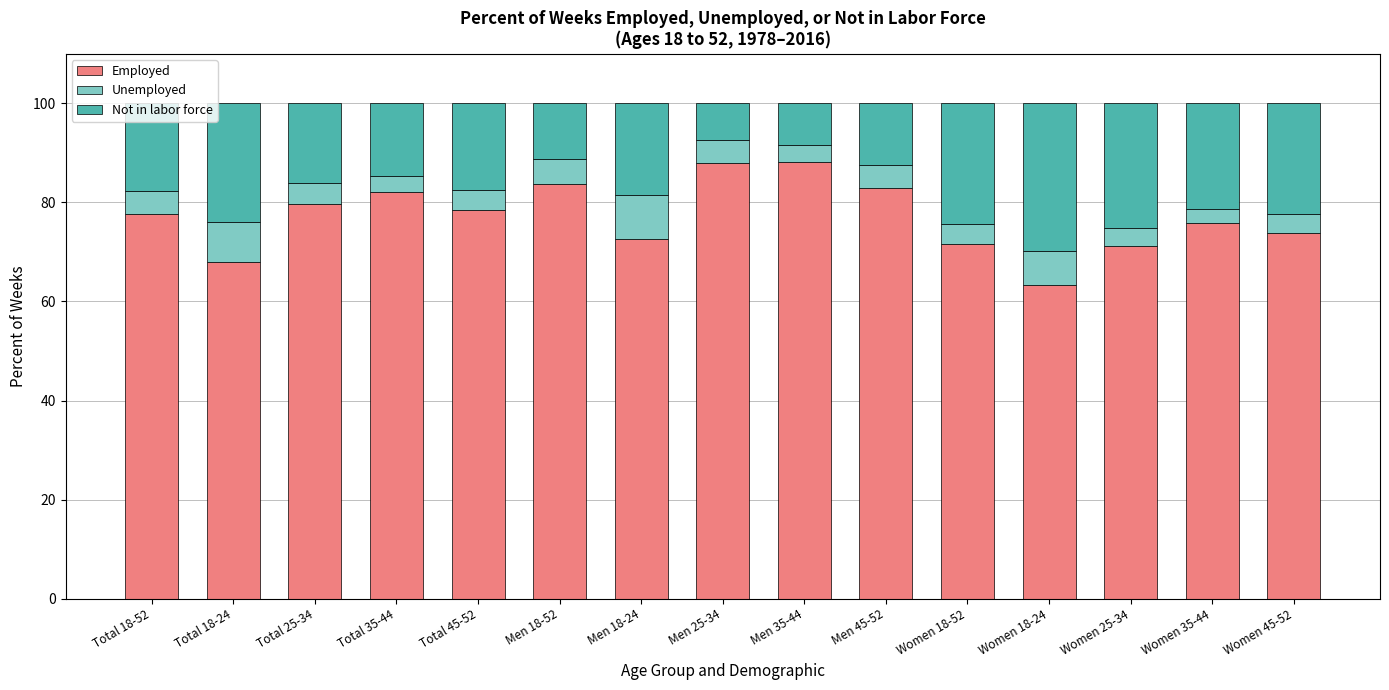

The Employed series shows 82.9 at Men 45-52. True or false?

True